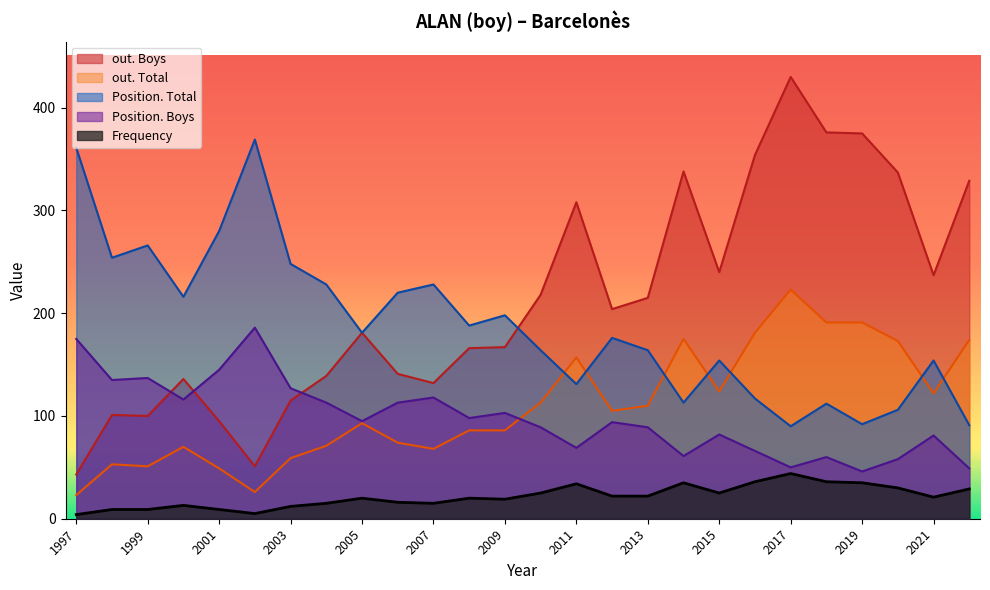

True or false: Position. Total and Position. Boys intersect in this chart.

False